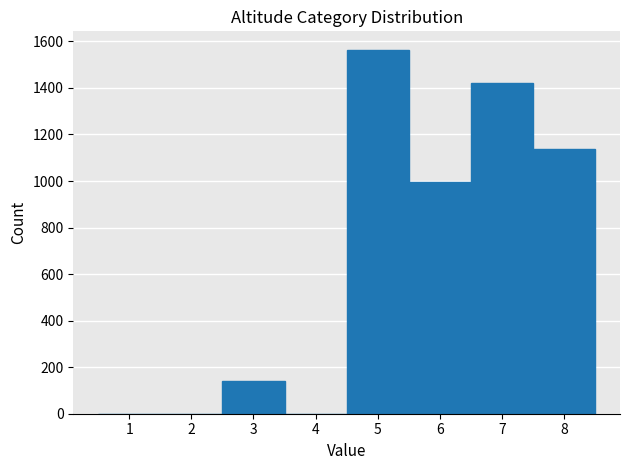

Reading left to right, list every bar in this chart as the range it spans on the x-axis followed by its height. The values are not printed on the chart, so give them approximately, as read against the axis.

0.5 to 1.5: 0
1.5 to 2.5: 0
2.5 to 3.5: 140
3.5 to 4.5: 0
4.5 to 5.5: 1560
5.5 to 6.5: 1000
6.5 to 7.5: 1420
7.5 to 8.5: 1140